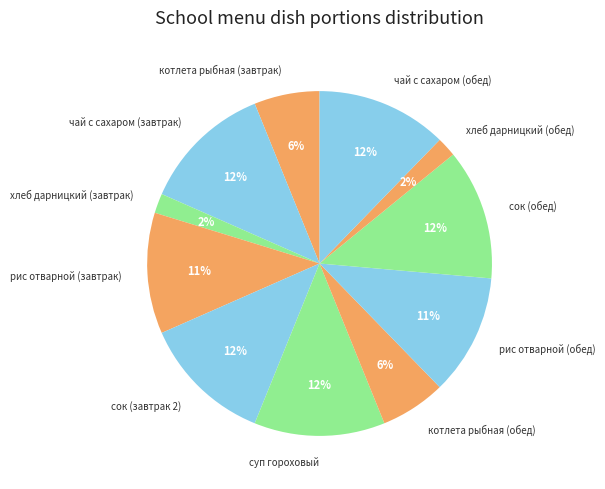

Do хлеб дарницкий (обед) and суп гороховый together represent more than half of the pie?

No